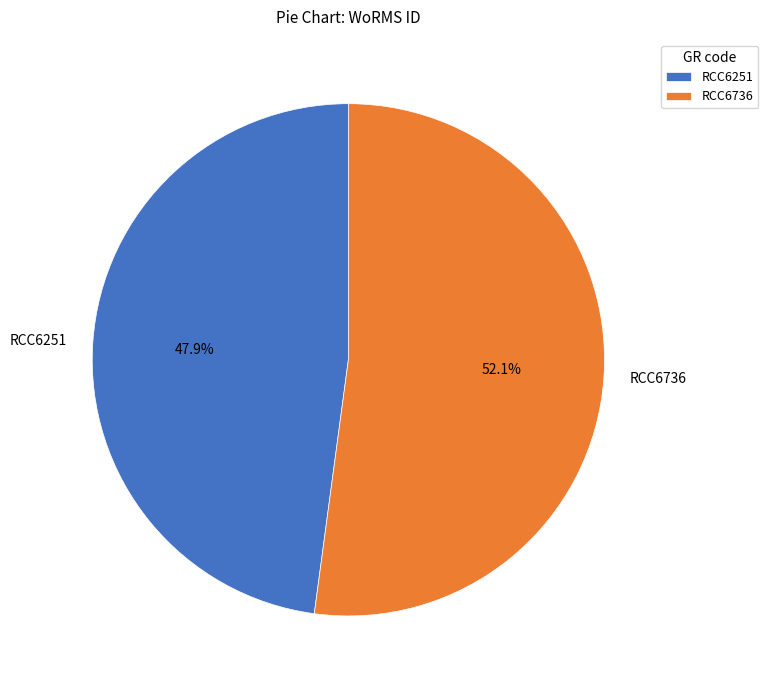

To the nearest percent, what percentage of the pie is RCC6251?

48%